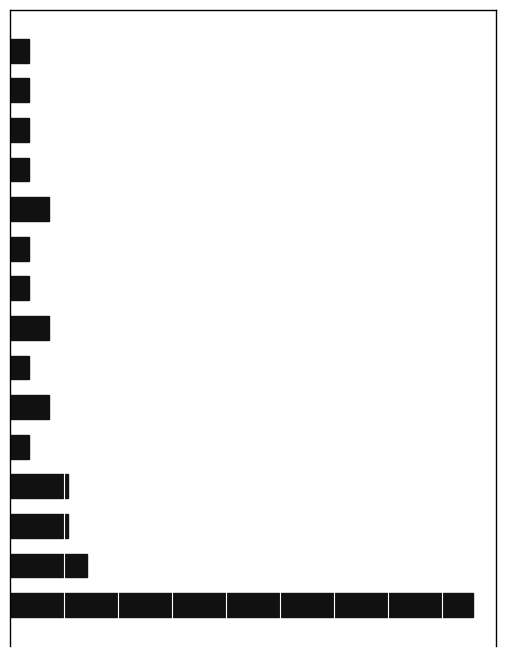

Are the bars horizontal?

Yes